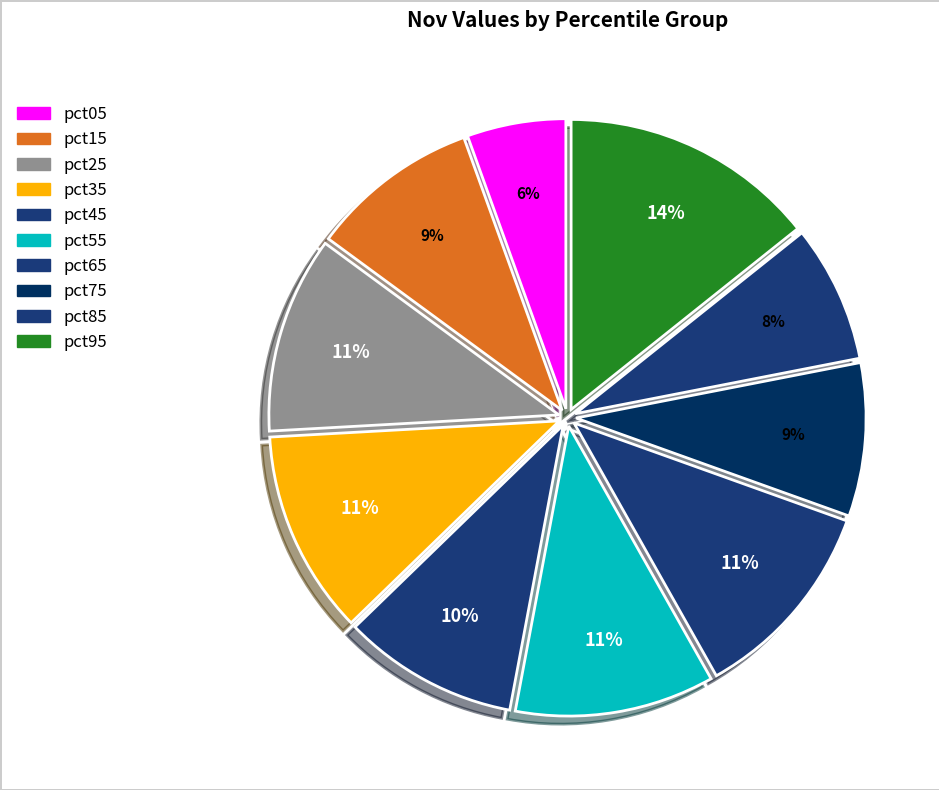

How many segments does this pie chart have?

10